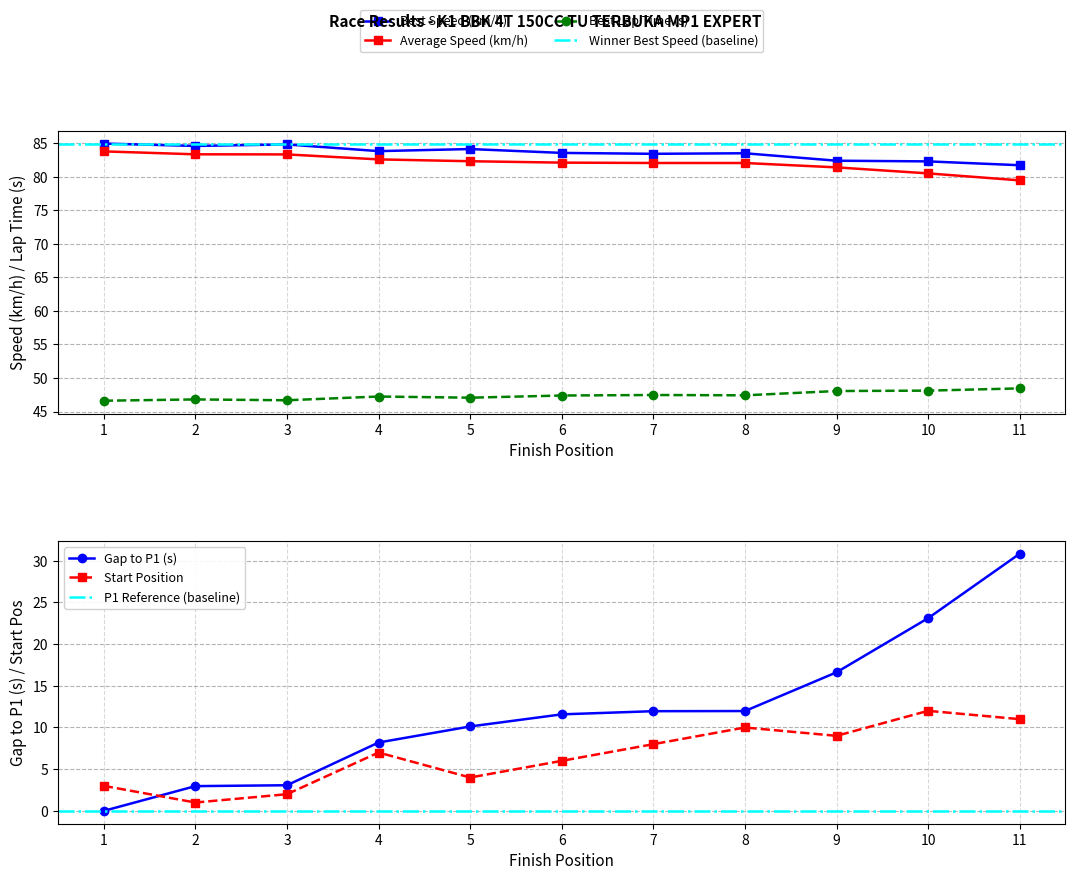

What is the highest value of the Average Speed (km/h) series?

83.8